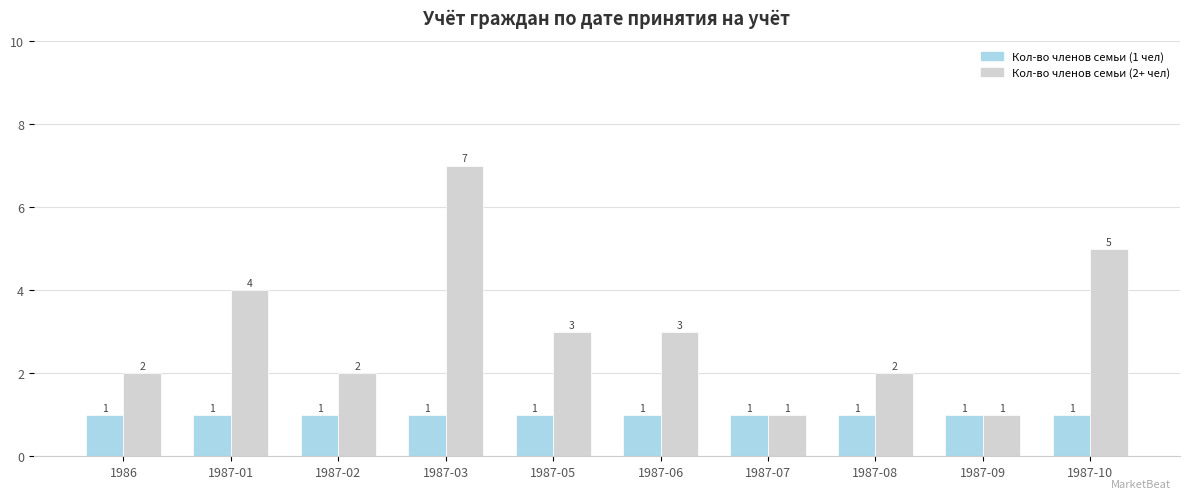

Is it true that Кол-во членов семьи (2+ чел) equals 2 at 1987-01?

False